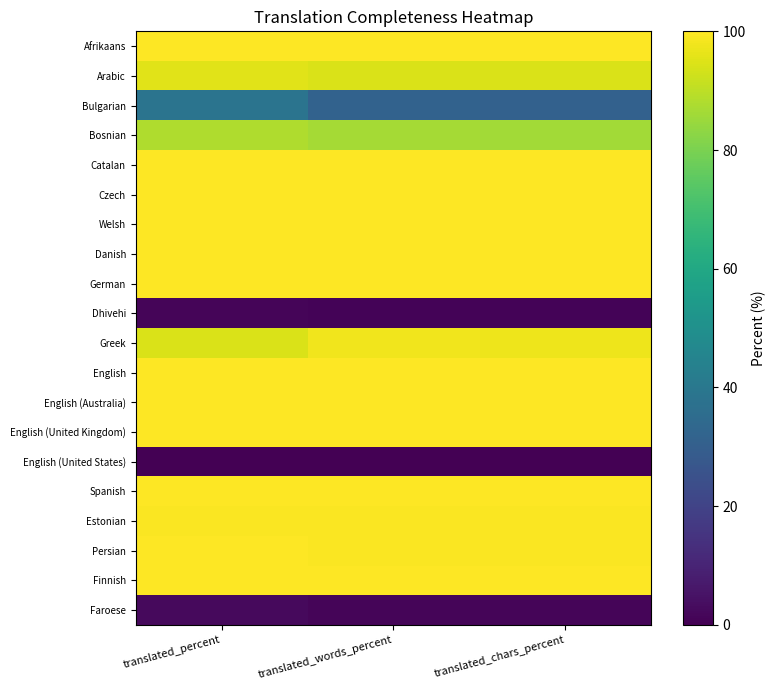

At how many categories does at least one series exceed 86?

3